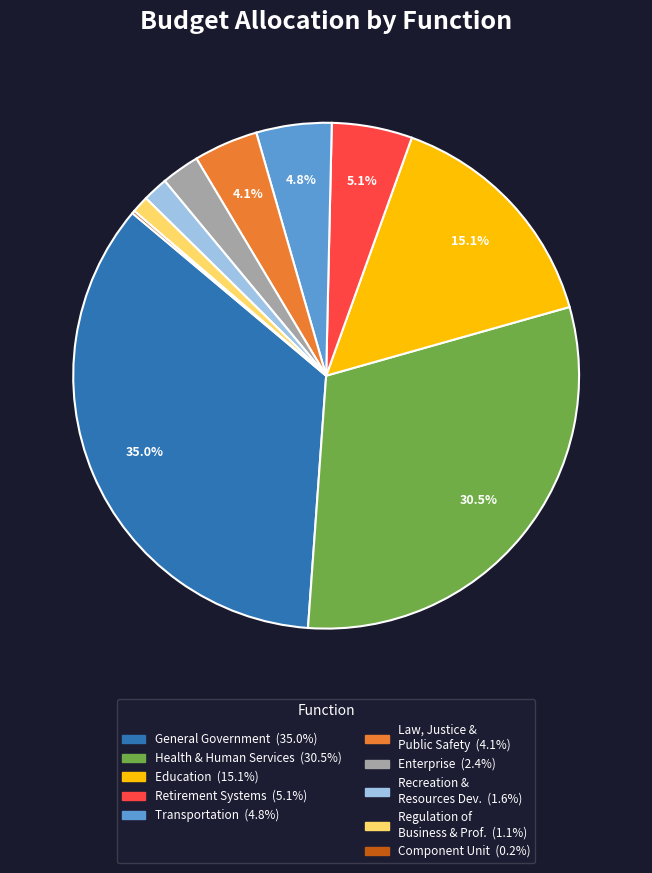

Is there any slice that represents more than half of the pie?

No